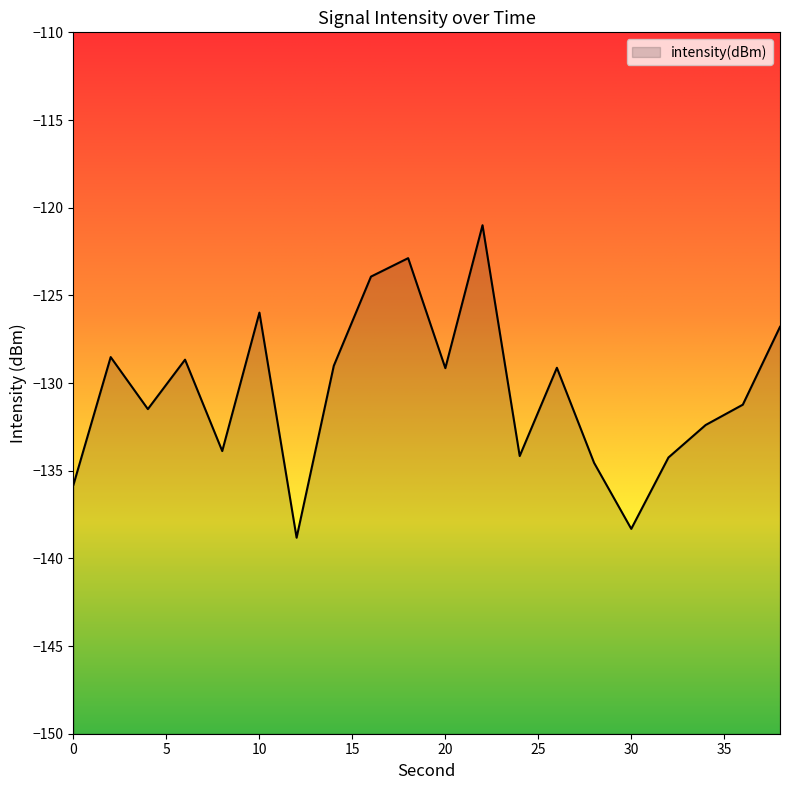

Which category has the lowest value across all series?

12